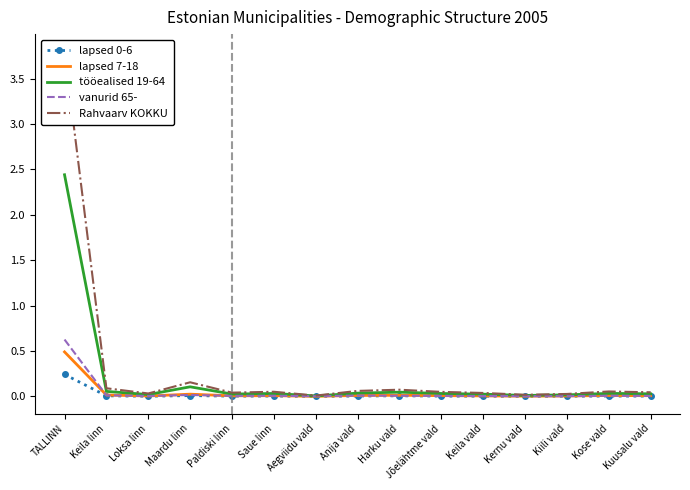

Is it true that lapsed 0-6 equals 0.0 at Kuusalu vald?

True